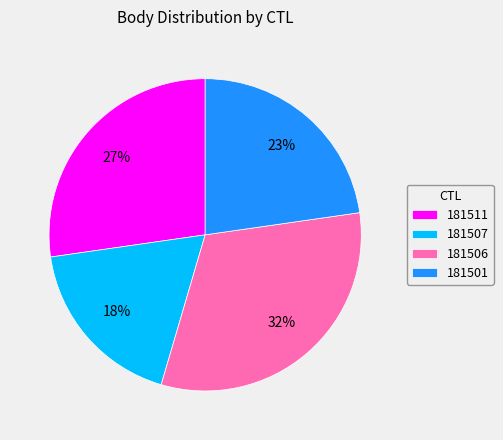

To the nearest percent, what portion does 181511 represent?

27%